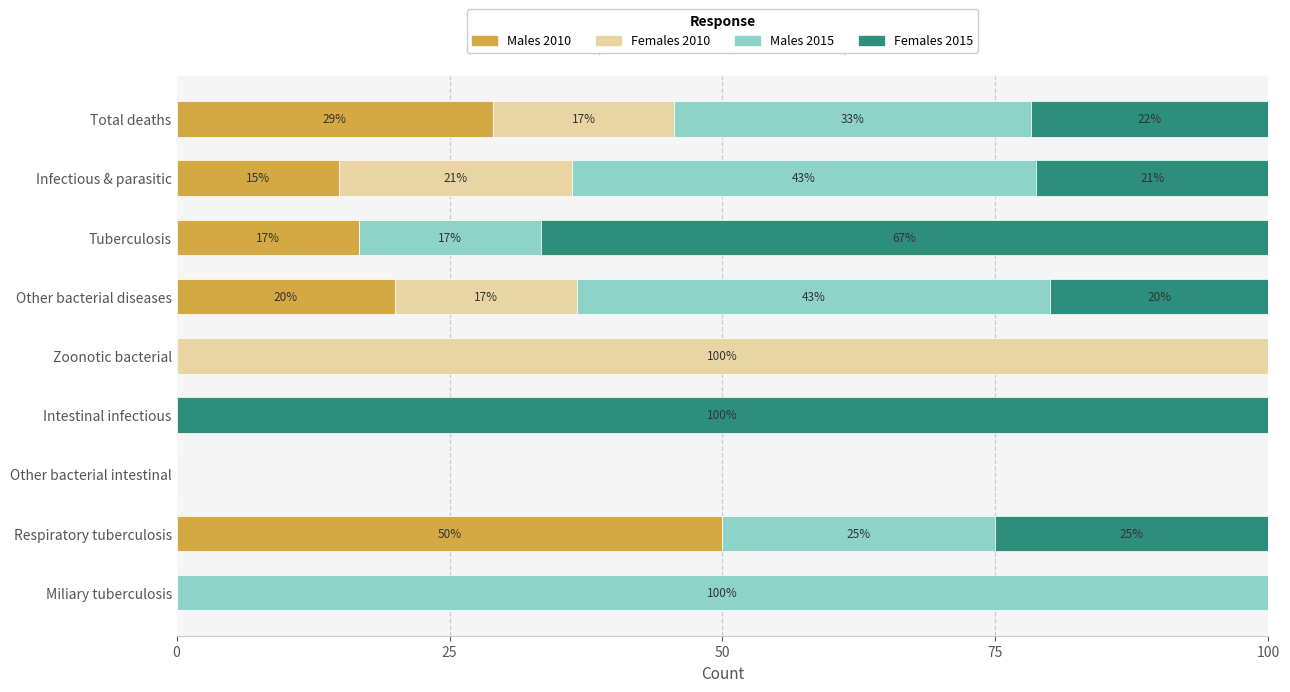

What are all the series names shown in the legend?

Males 2010, Females 2010, Males 2015, Females 2015